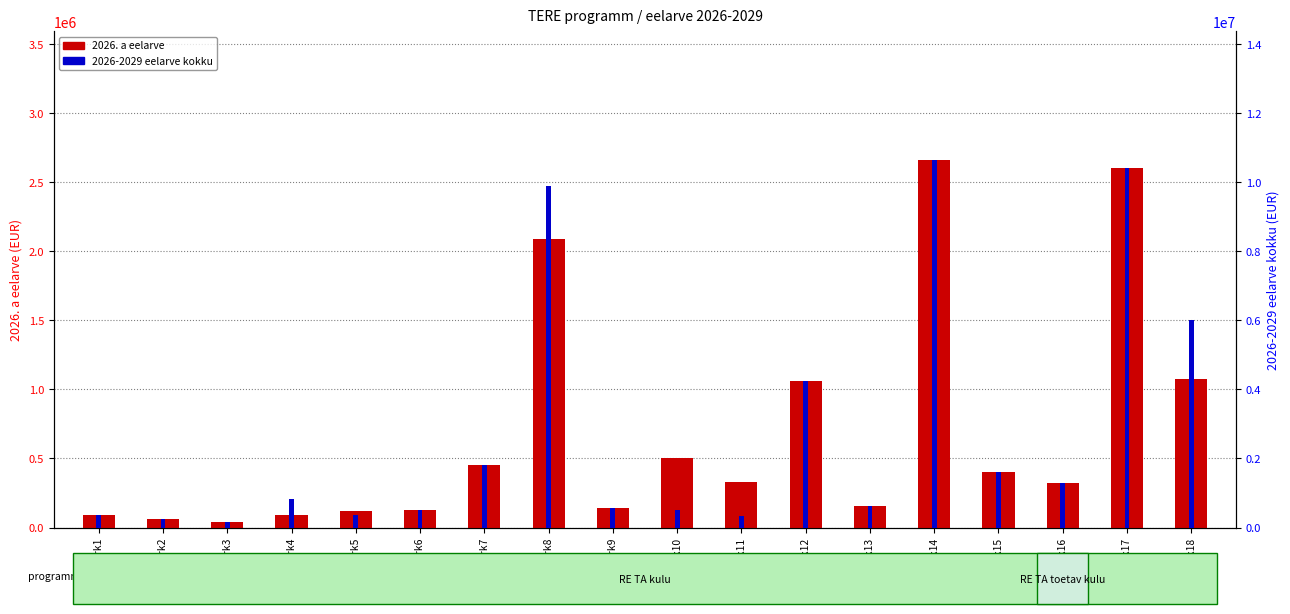

Rank the series by their average value, from highest to lowest.

2026-2029 eelarve kokku, 2026. a eelarve